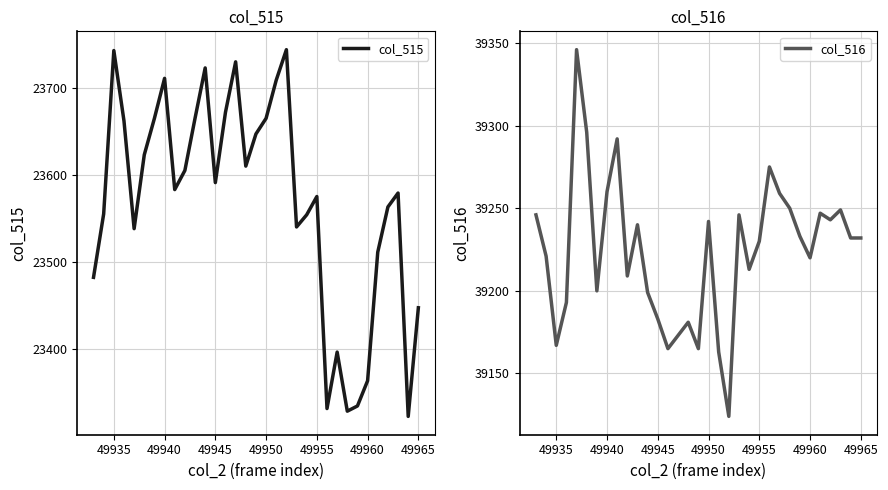

What is the lowest value of the col_515 series?

23322